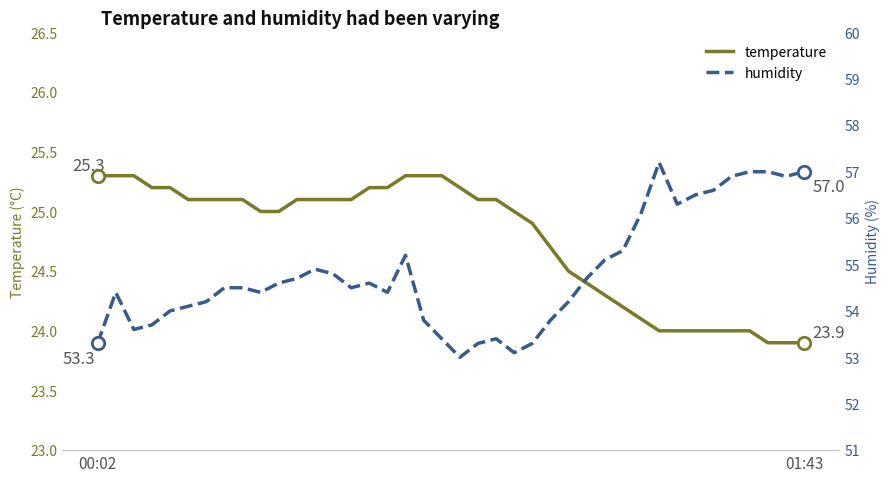

What are all the series names shown in the legend?

temperature, humidity